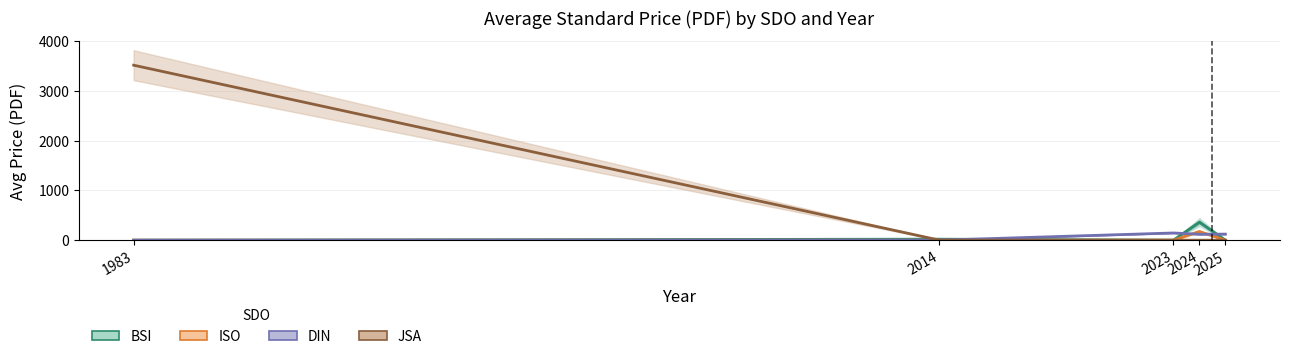

True or false: BSI has a value of 537.8 at 2024.

False